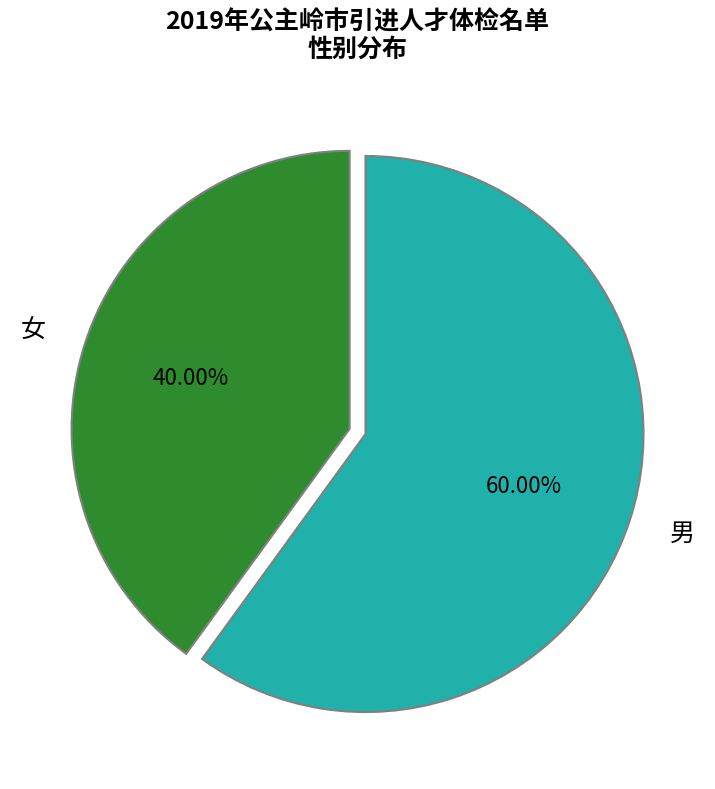

To the nearest percent, what is the combined percentage of 女 and 男?

100%